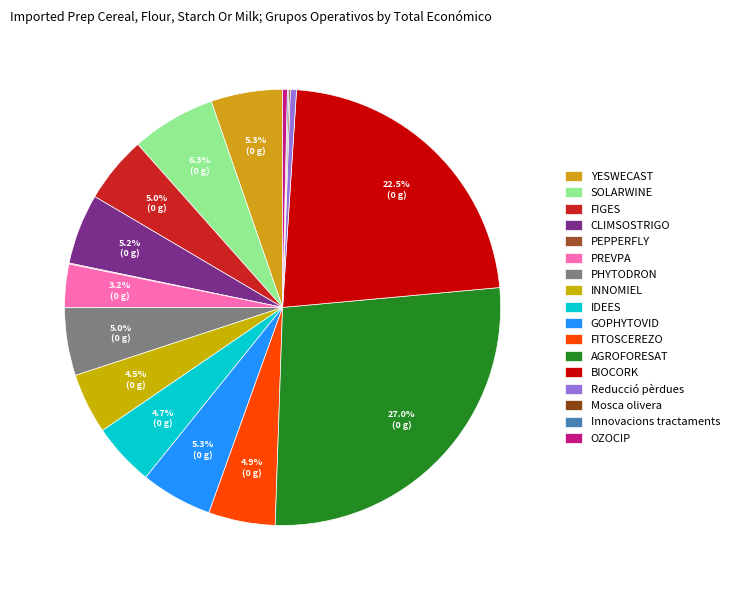

How many segments does this pie chart have?

17